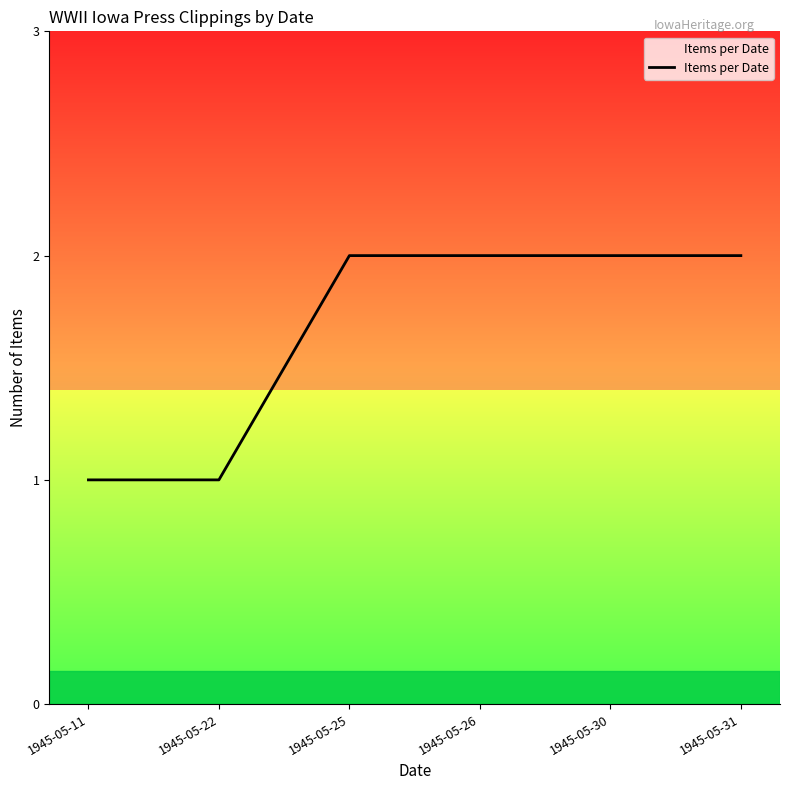

The value at 1945-05-26 is 4. True or false?

False